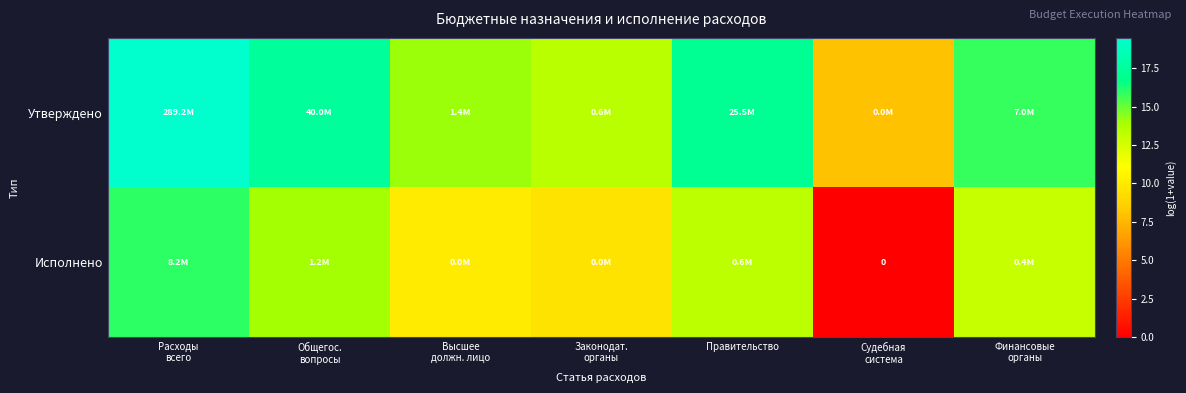

Which category has the highest value in the Исполнено series?

Расходы всего